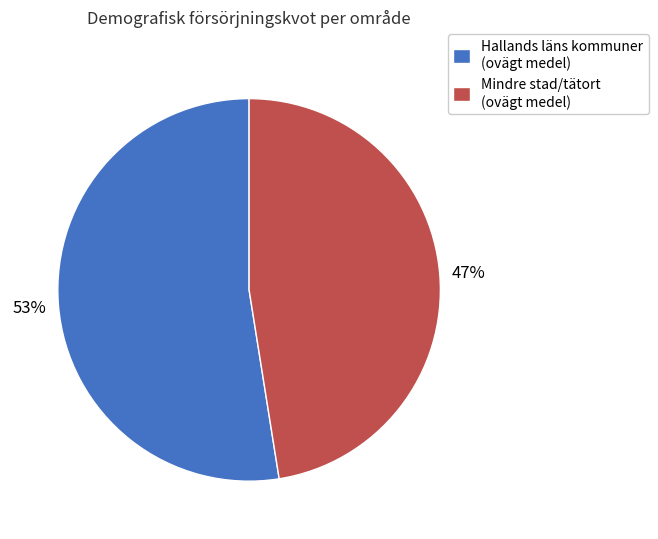

To the nearest percent, what is the average slice percentage?

50%